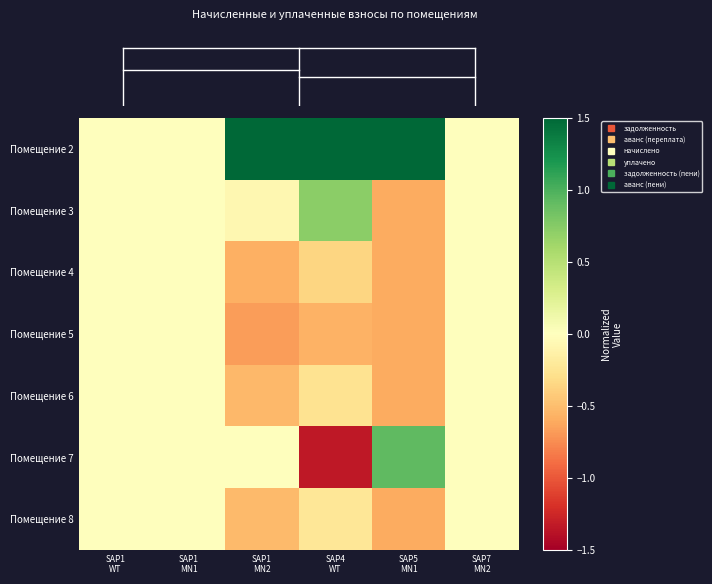

What is the greatest value displayed?

2.4